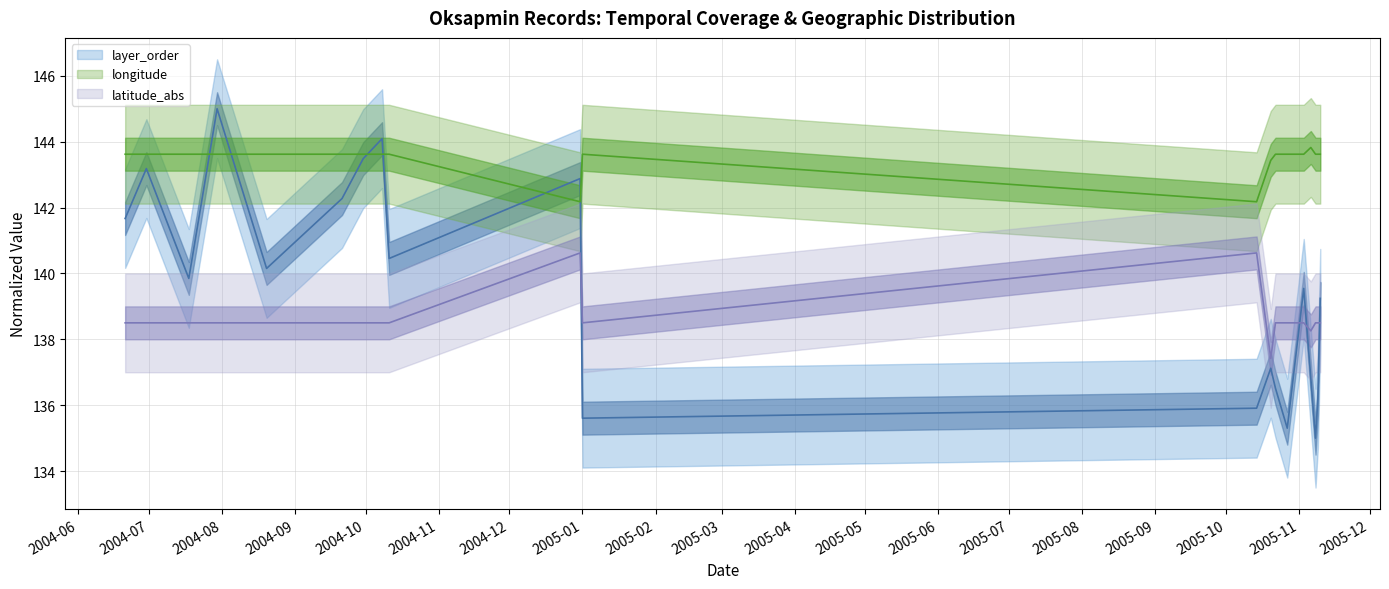

Read the longitude value at 2005-01.

143.6